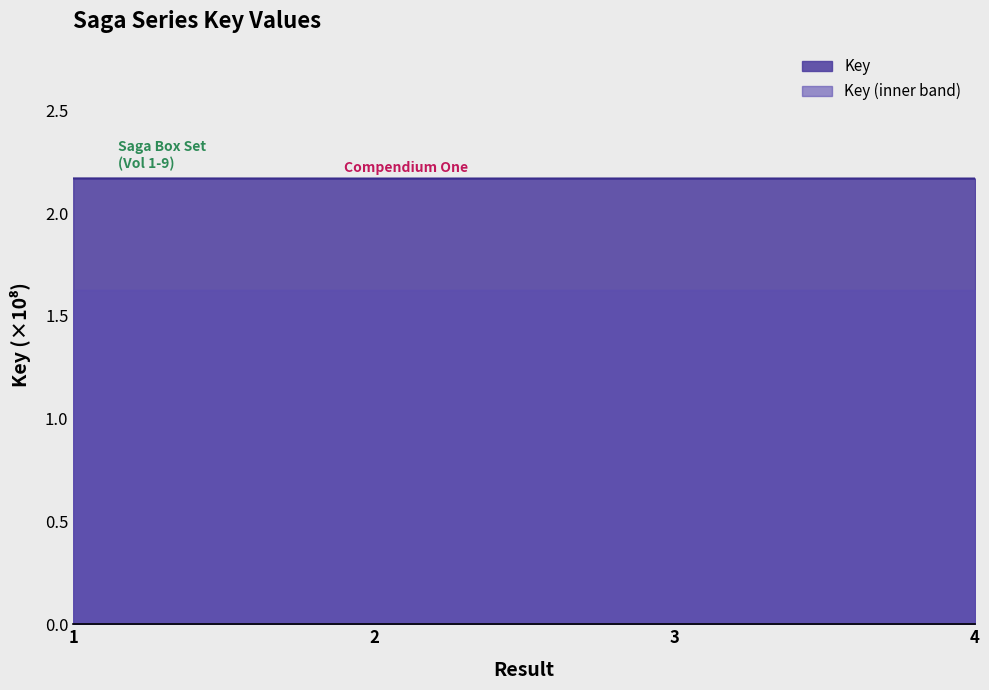

What is the smallest value displayed?

1.6